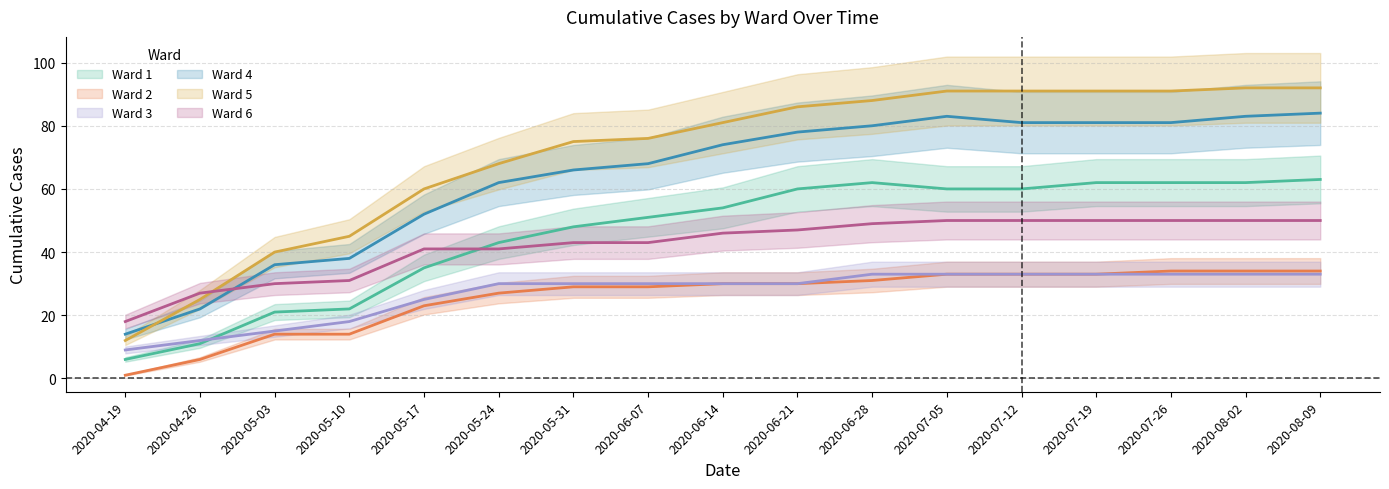

What is the maximum value shown in the chart?

92